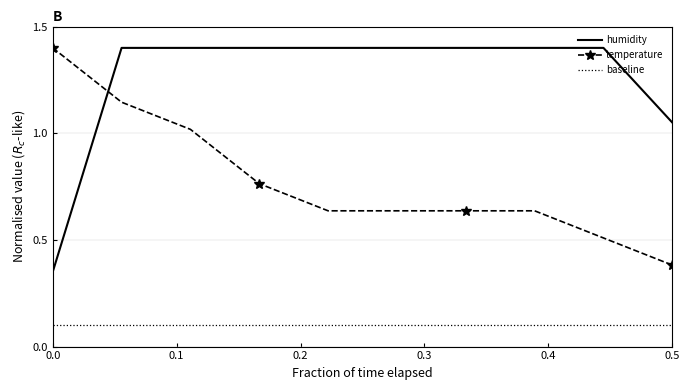

List the series in order of their overall mean, lowest first.

baseline, temperature, humidity